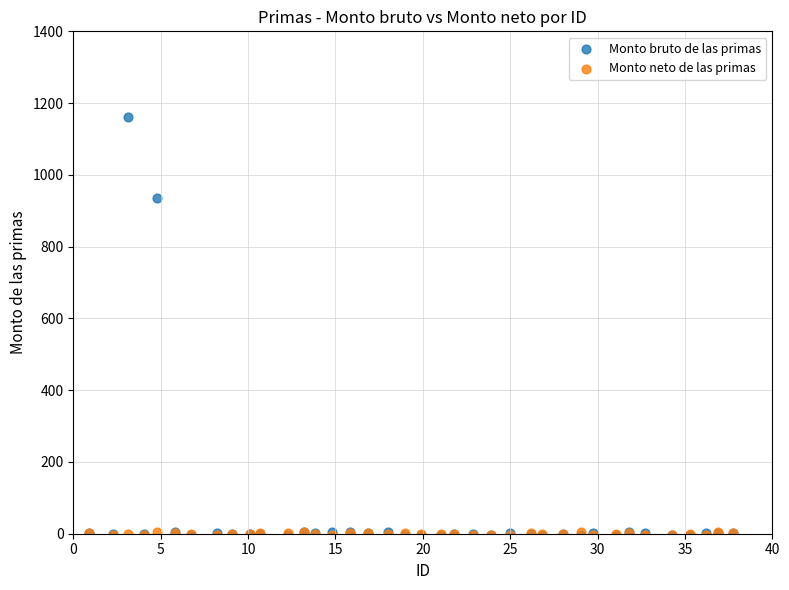

In the Monto bruto de las primas series, what Y value is closest to 577?

936.8